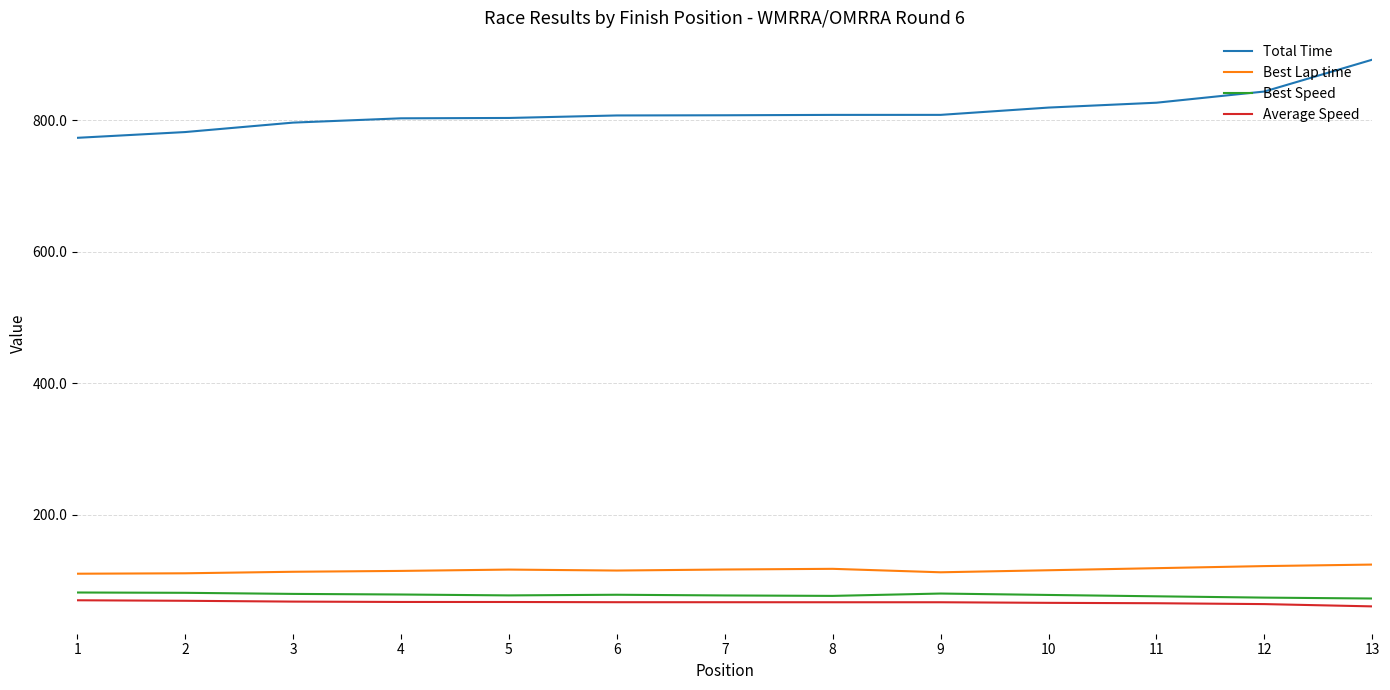

What is the maximum value shown in the chart?

892.1